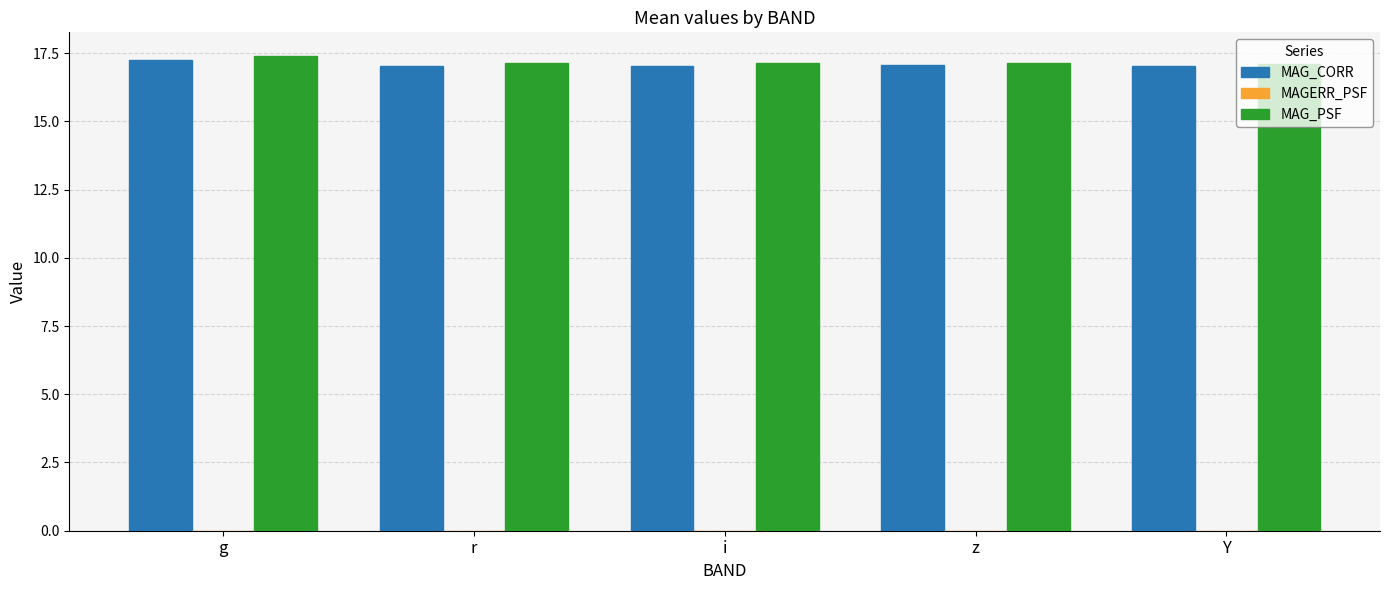

What is the sum of all MAG_CORR values?

85.4